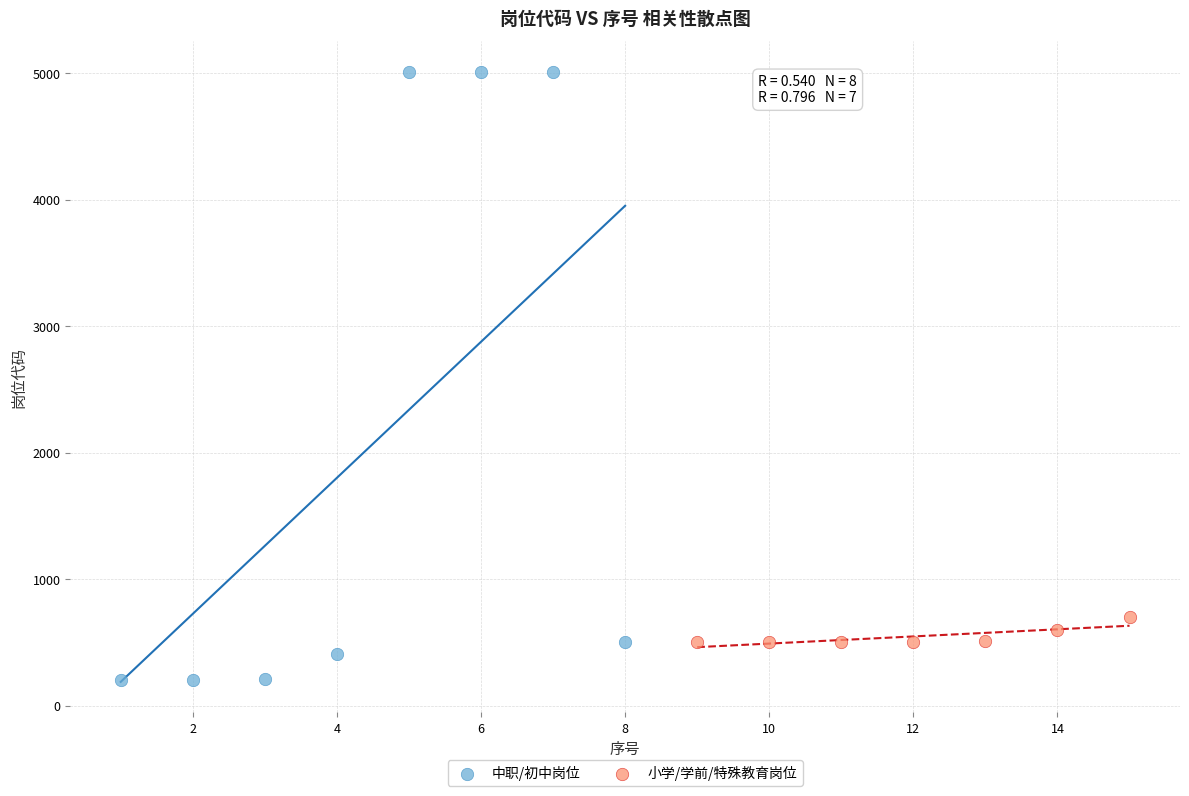

Which series has the largest Y range (max minus min)?

中职/初中岗位